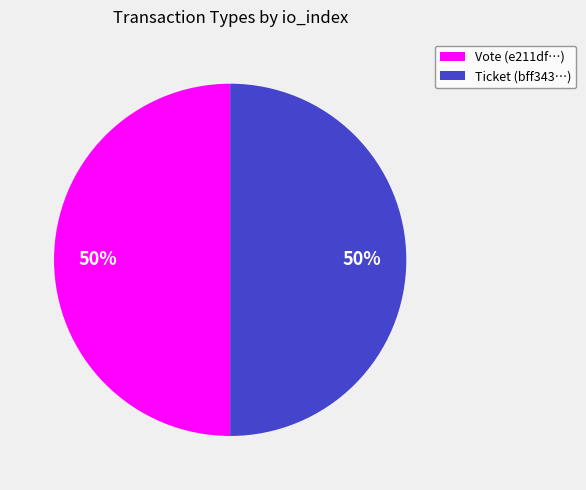

To the nearest percent, what is the combined percentage of Ticket (bff343…) and Vote (e211df…)?

100%